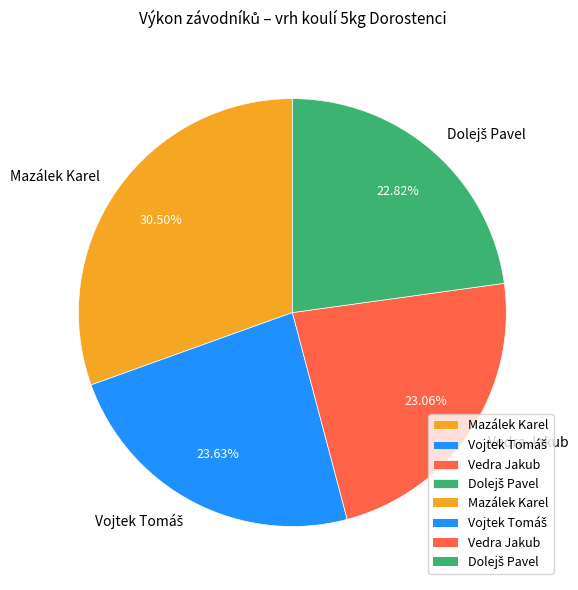

What percentage do Vedra Jakub and Mazálek Karel together represent?

53.6%